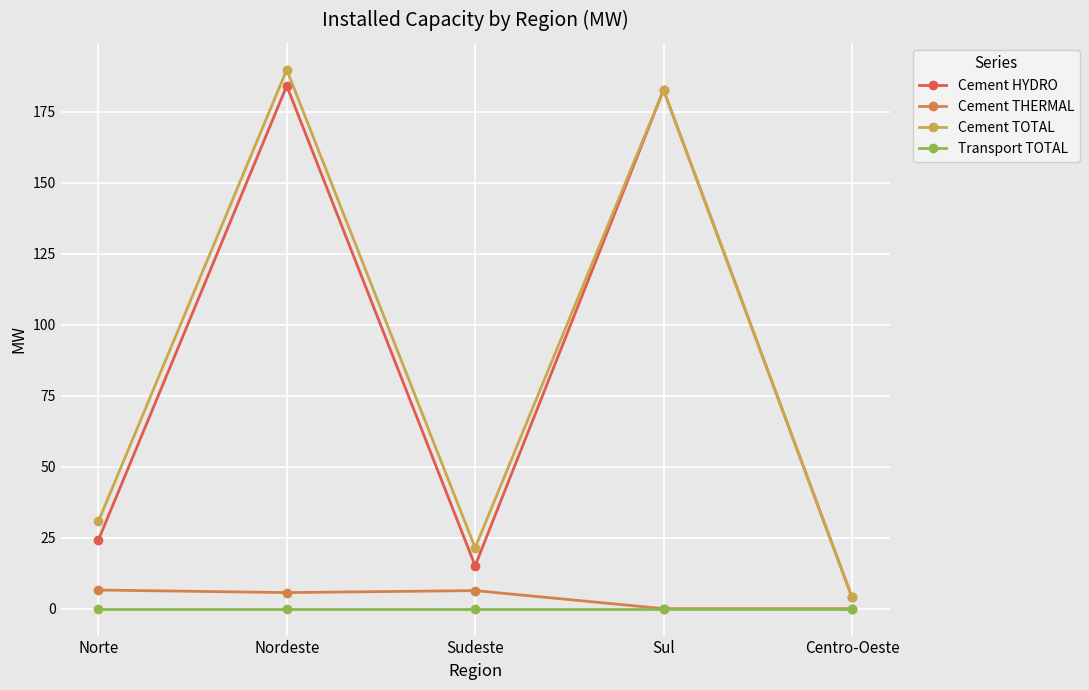

What is the total value across all series at Sudeste?

42.9